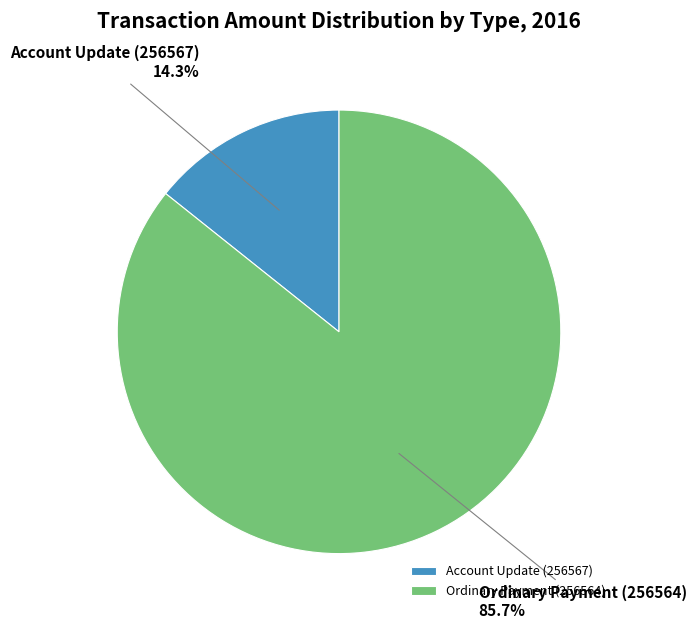

How many segments does this pie chart have?

2